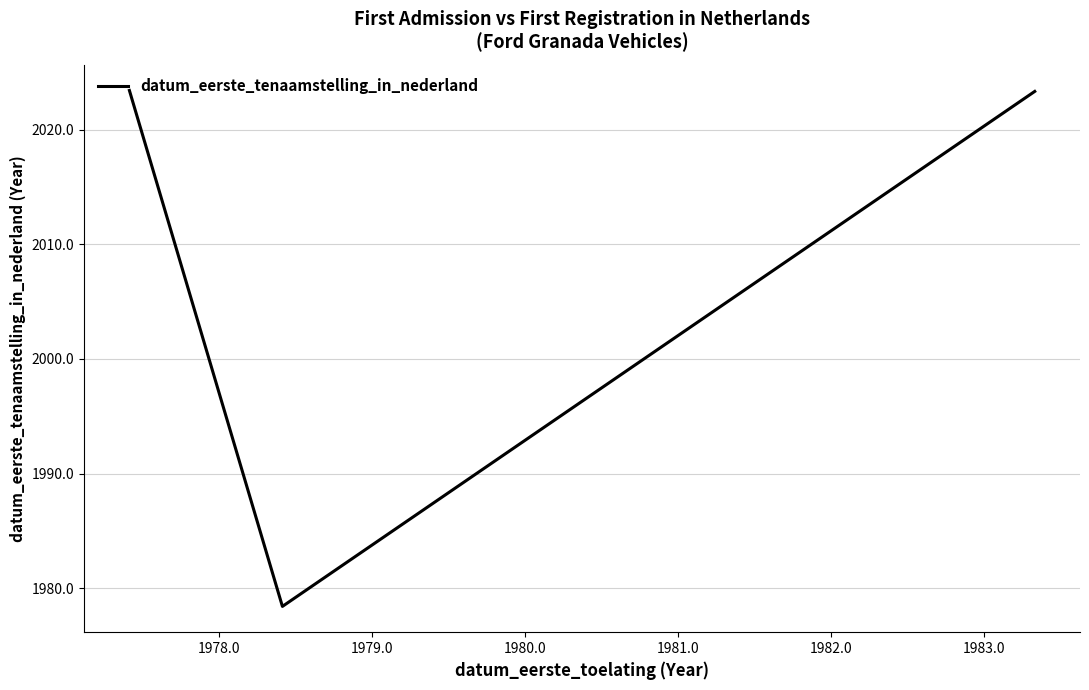

How many distinct data groups are displayed?

1